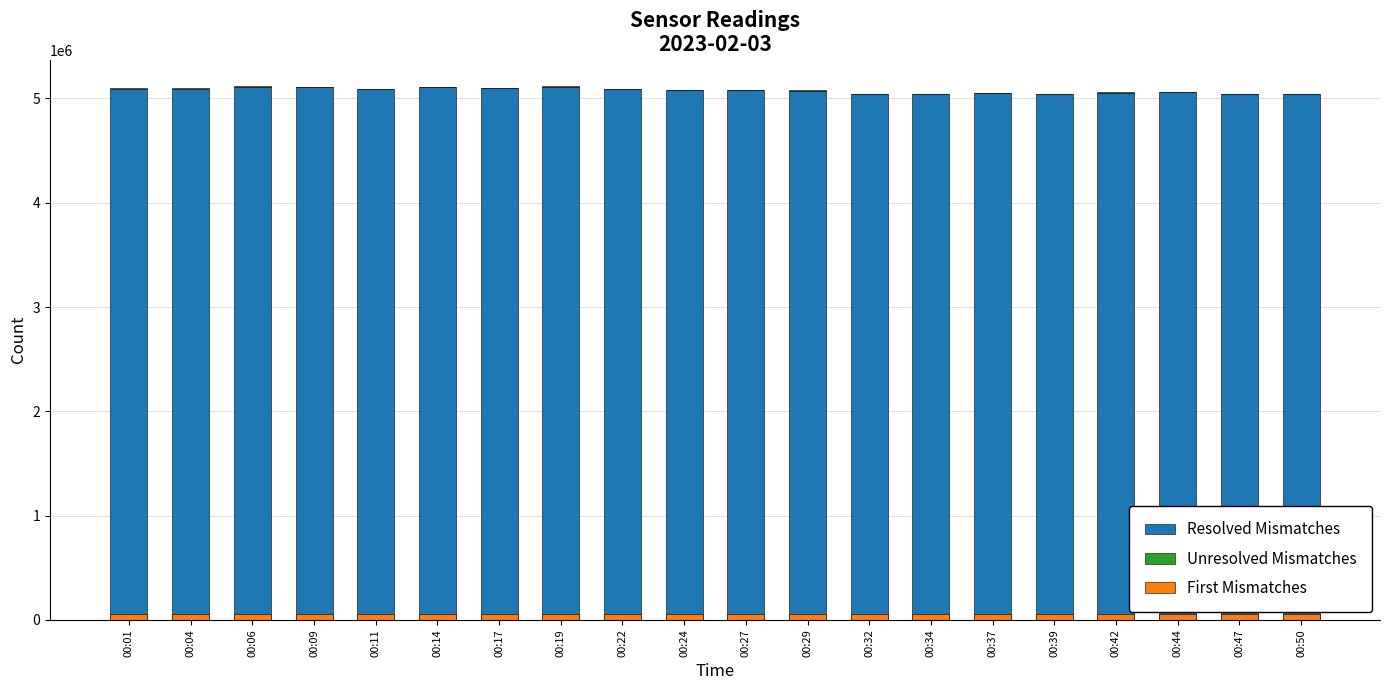

Where is First Mismatches nearest to the value 58765?

00:50